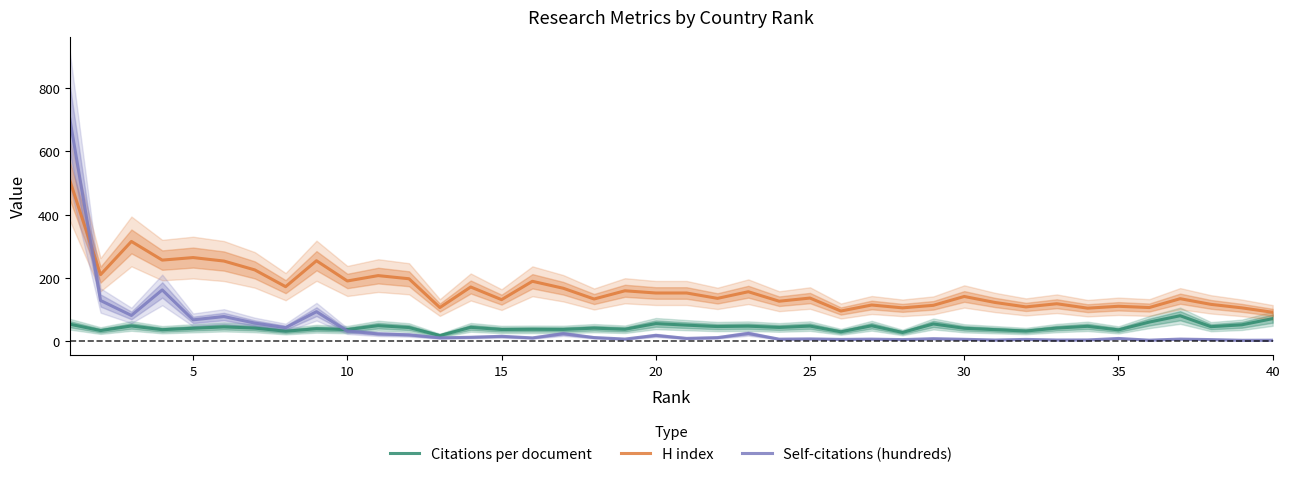

What is the minimum value for H index?

91.0